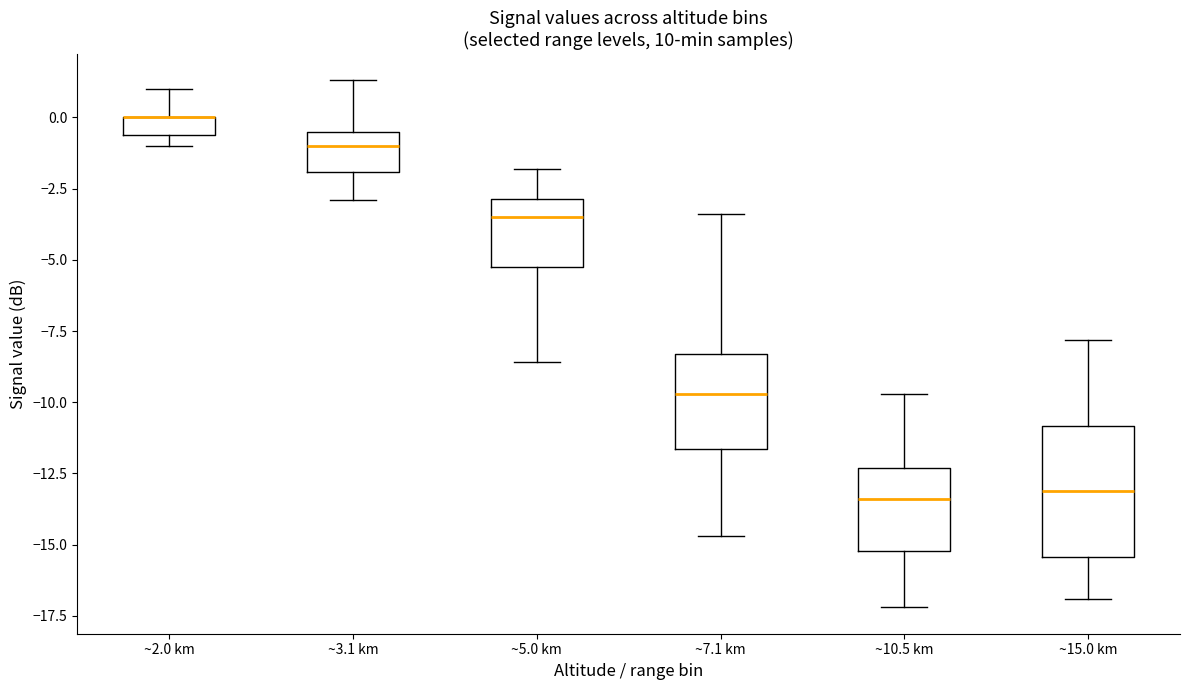

Comparing the boxes themselves (not the whiskers), which one is the tallest?

~15.0 km